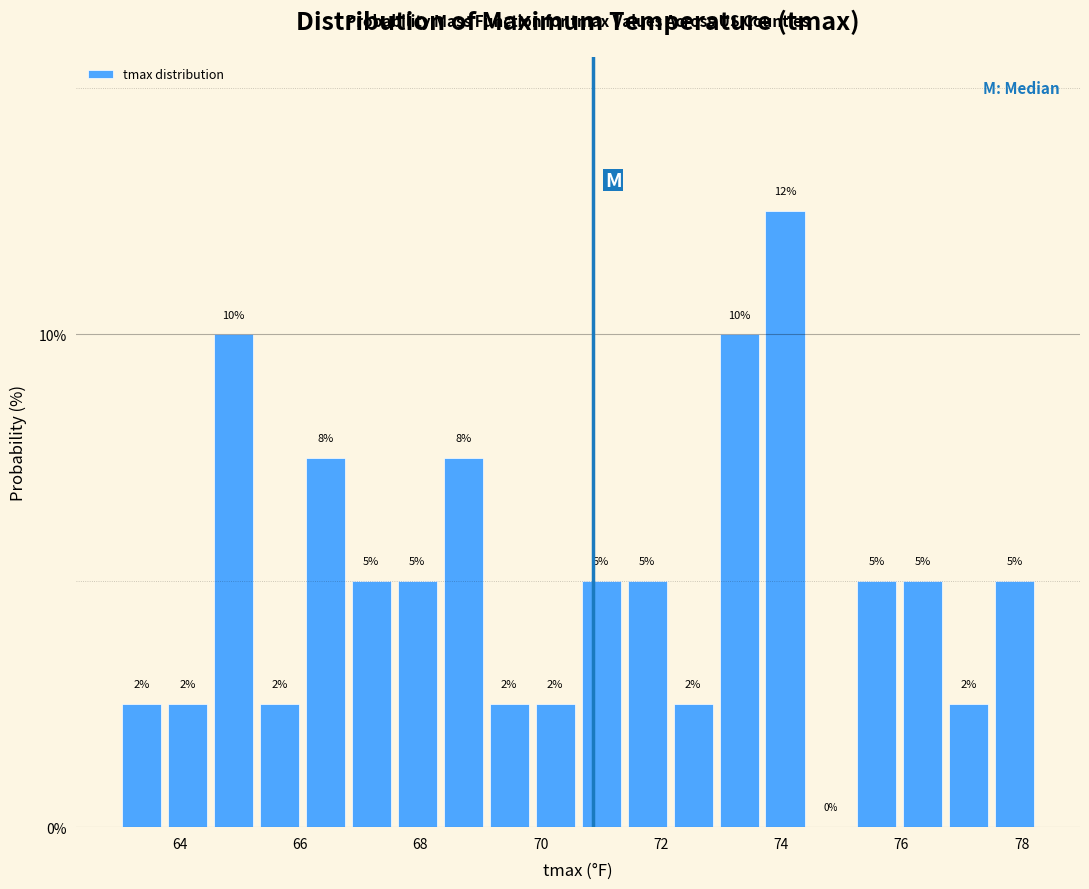

Around what value on the x-axis is the tallest bar? Give the approximate position of its centre, as read against the axis.

74.0